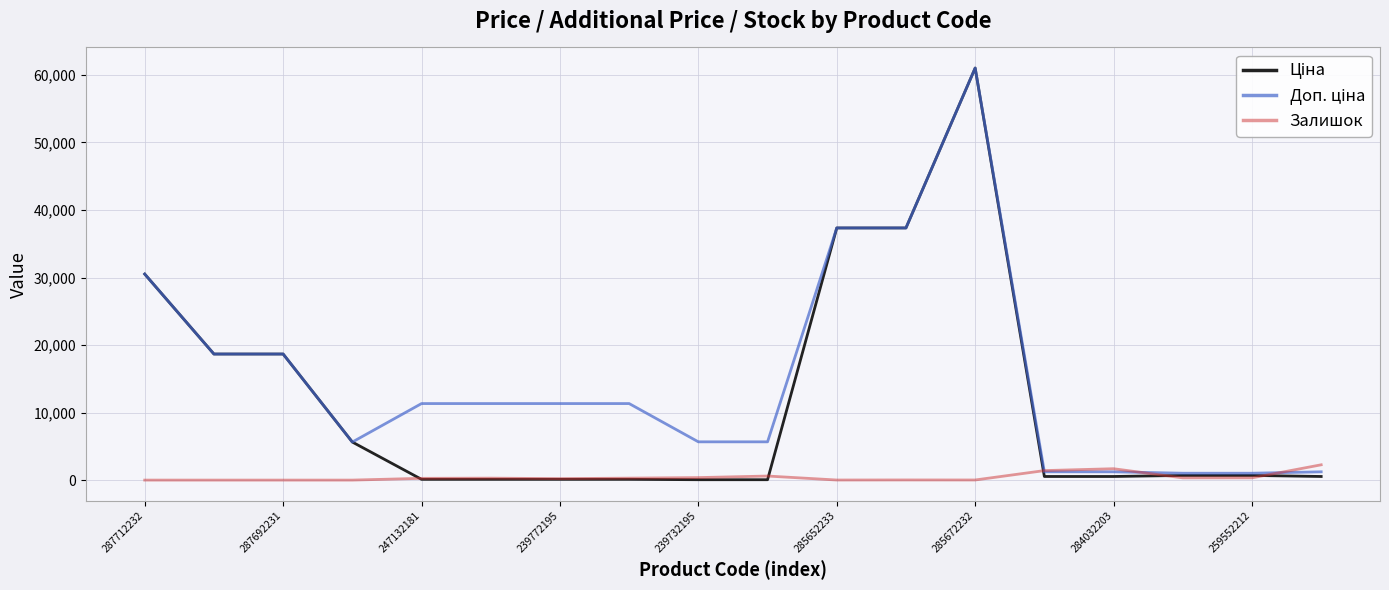

What is the greatest value displayed?

61024.7